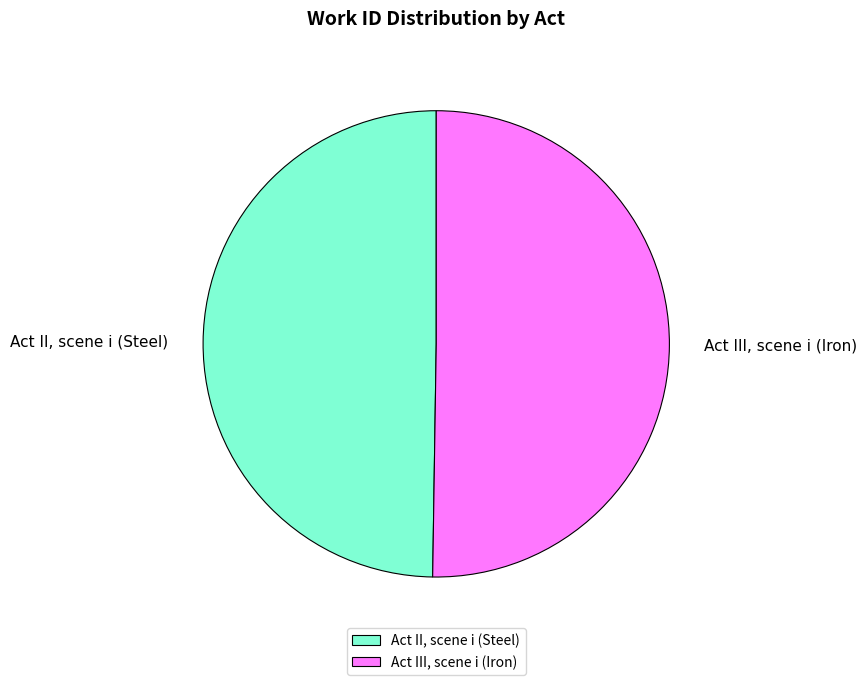

What is the ratio of the value at Act III, scene i (Iron) to the value at Act II, scene i (Steel)?

1.0